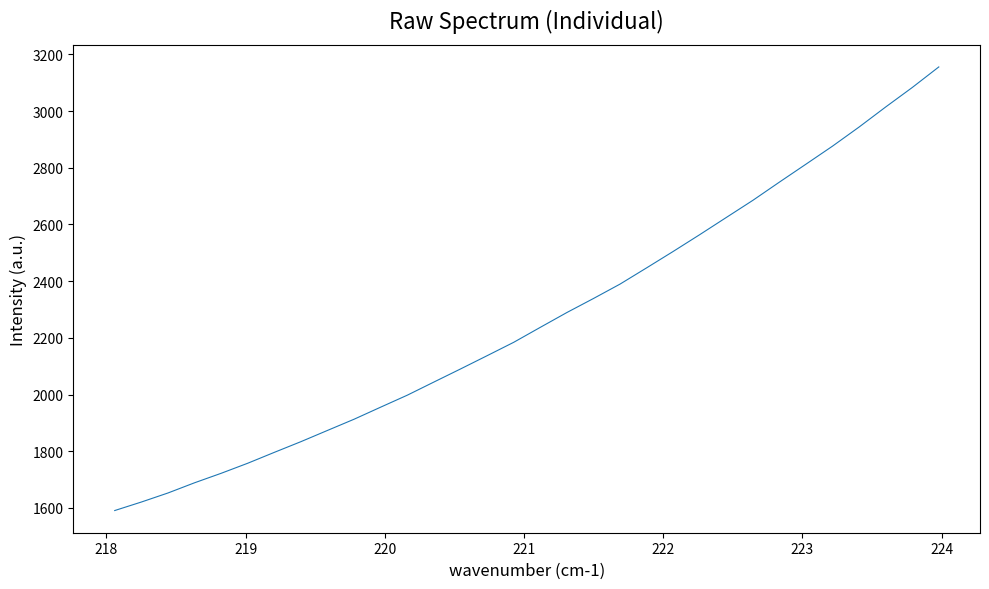

What is the difference between the maximum and minimum values?

1564.7